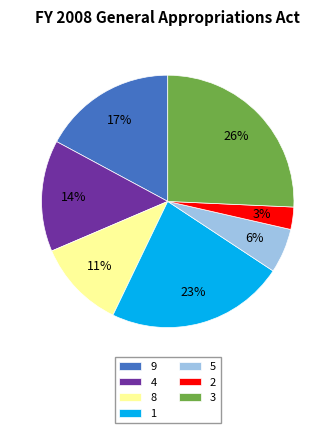

Do 9 and 2 together represent more than half of the pie?

No